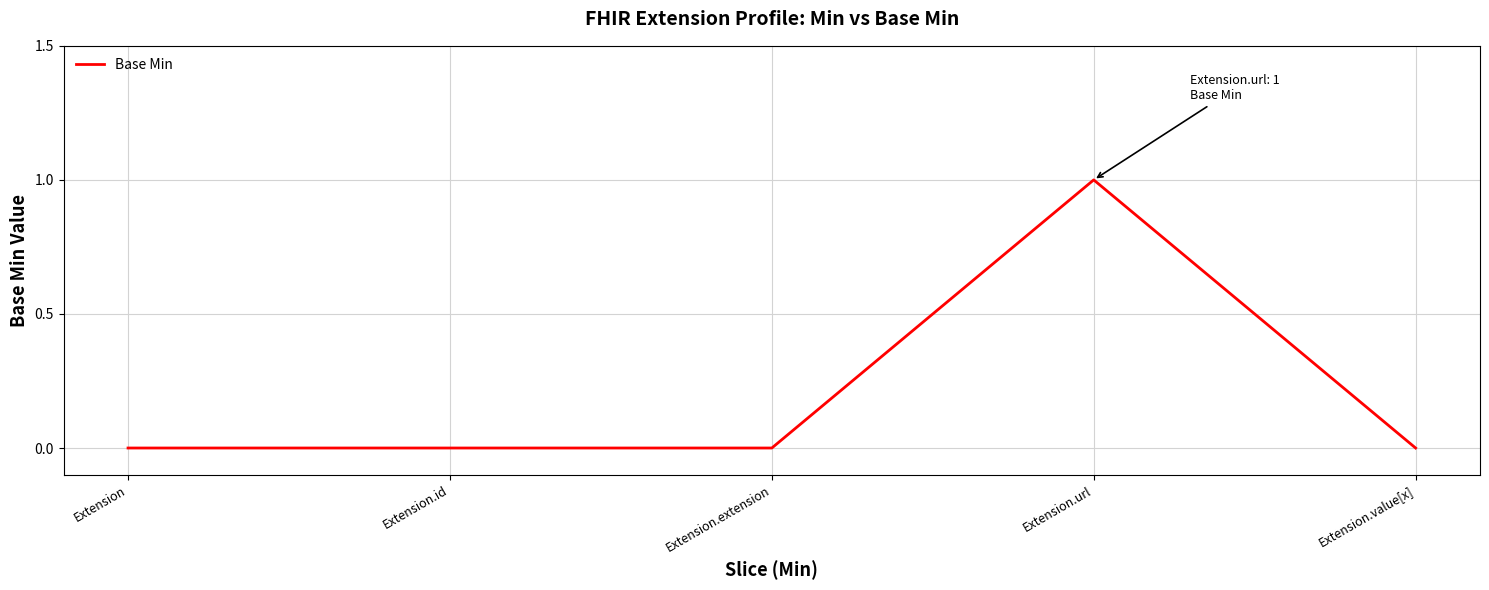

Count the values in the range 0 to 1.

5